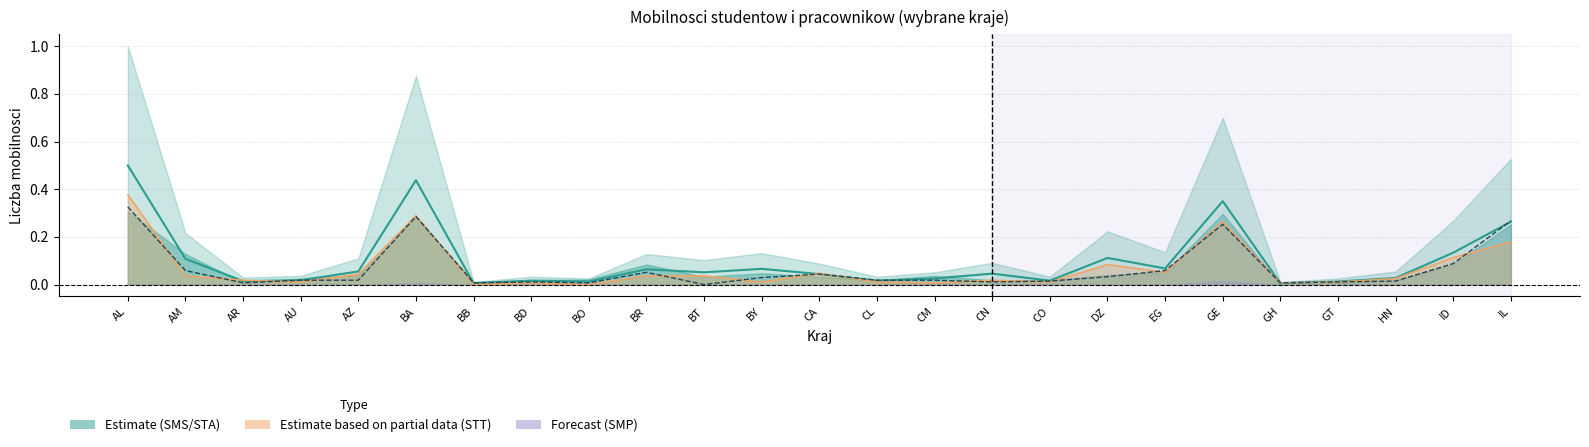

At how many categories does at least one series exceed 0?

25